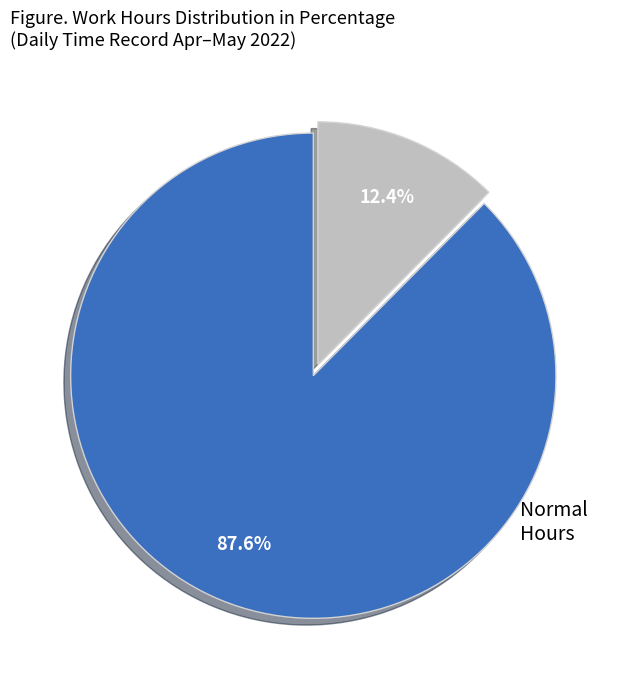

Does any single category account for the majority?

Yes